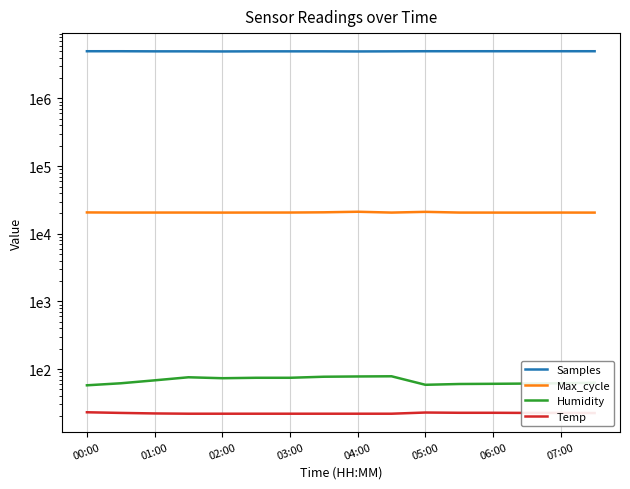

Read the Samples value at 05:00.

4994729.0